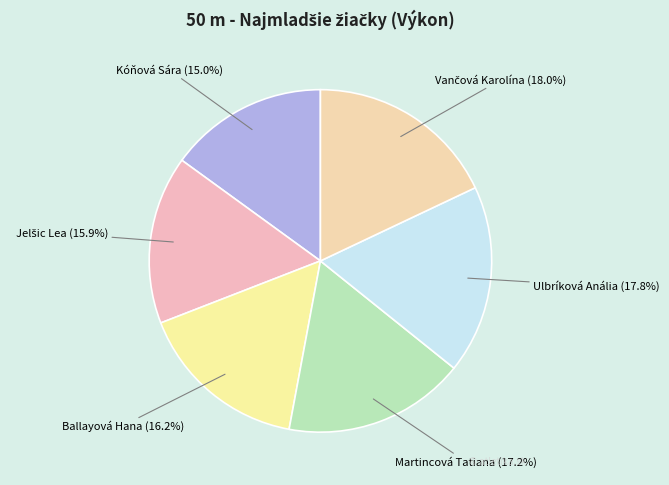

Approximately how many times larger is the value at Ulbríková Anália compared to Martincová Tatiana?

1.0